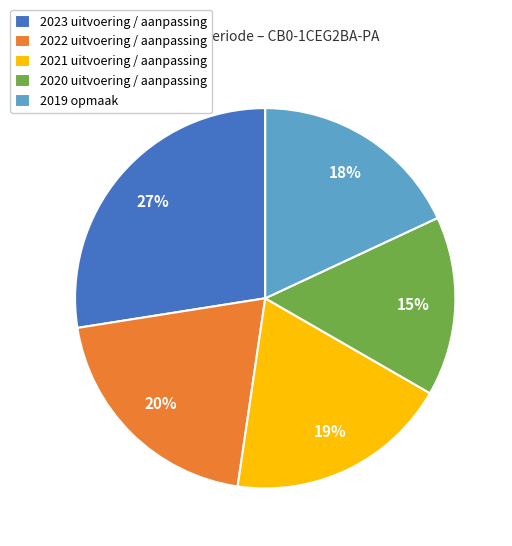

What is the smallest slice in the pie chart?

2020 uitvoering / aanpassing